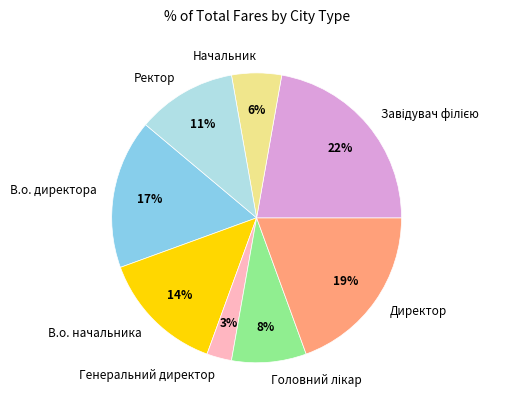

Is the sum of В.о. начальника and Генеральний директор greater than half?

No